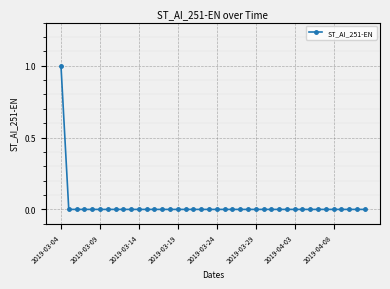

What is the difference between the maximum and second lowest values?

1